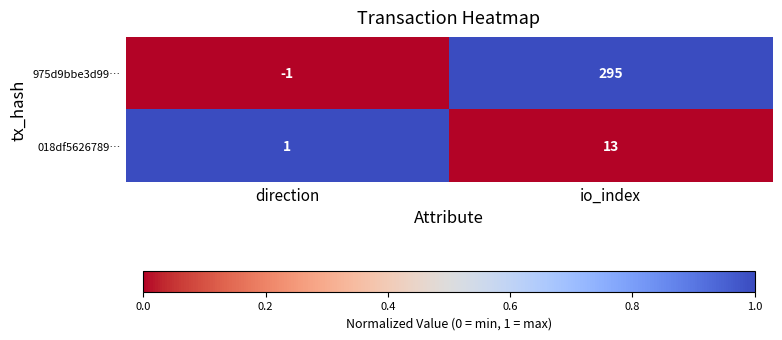

Reading left to right, extract all data points from this chart.

975d9bbe3d99…: direction=-1	io_index=295
018df5626789…: direction=1	io_index=13